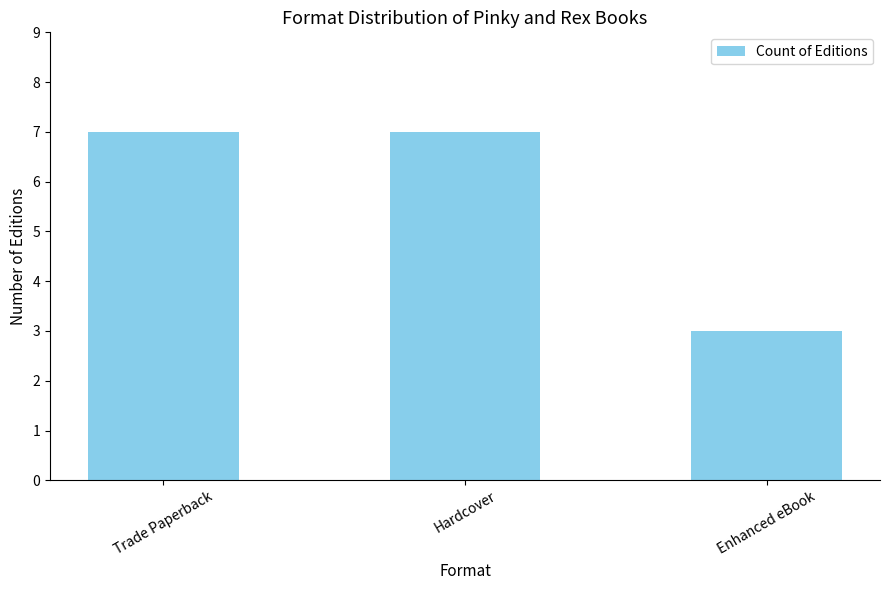

What position from the right is Enhanced eBook?

1